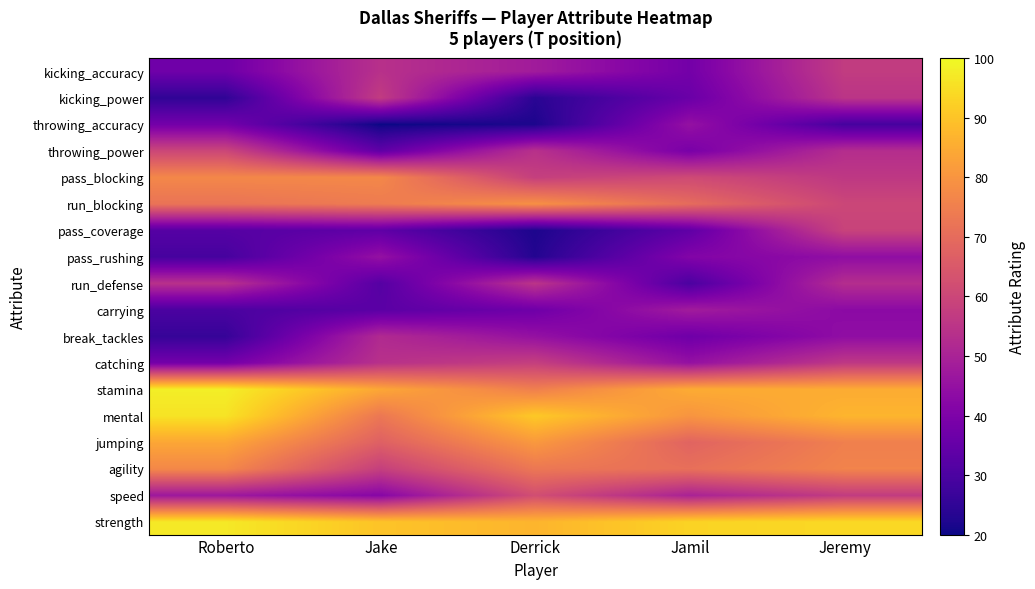

Which has a higher value, Jamil or Jeremy?

Jeremy